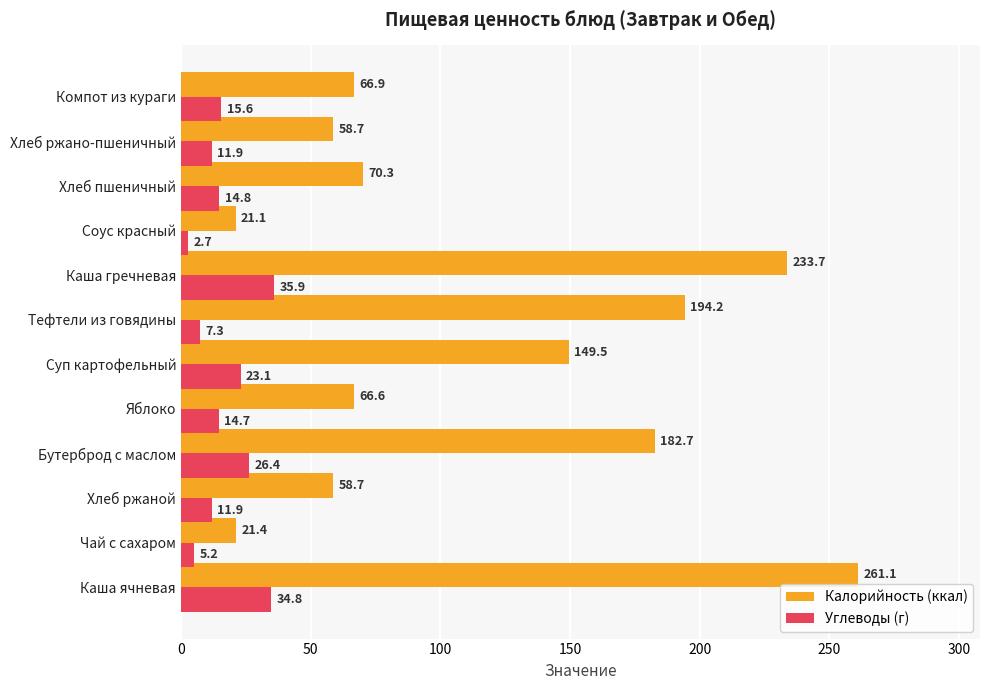

What is the difference between the second highest and minimum values in the Калорийность (ккал) series?

212.6